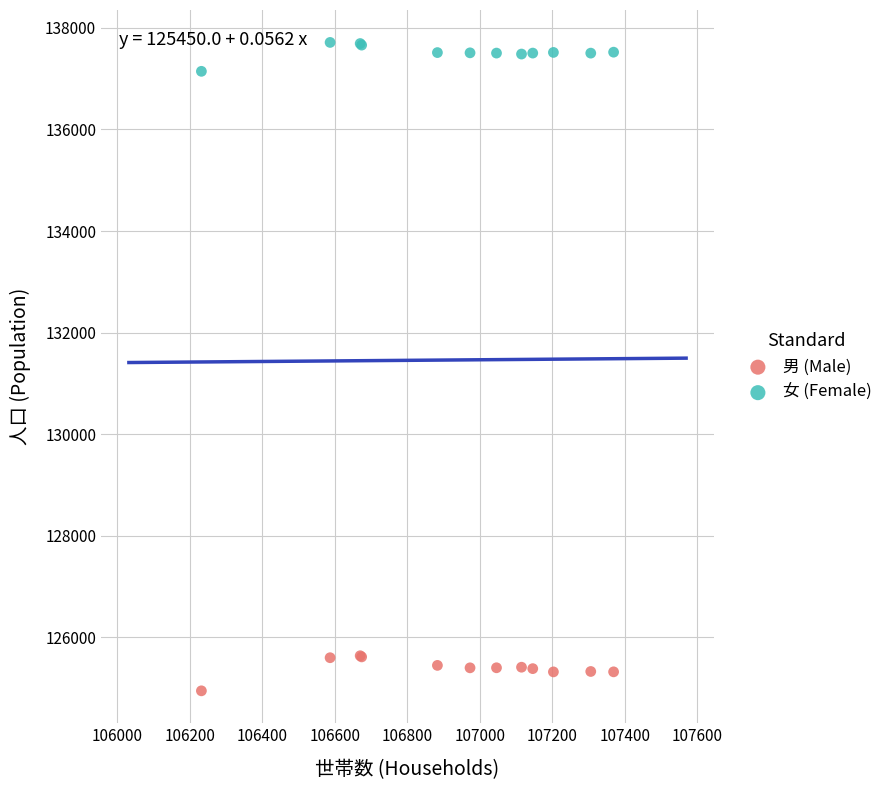

Which series contains the lowest Y value?

男 (Male)